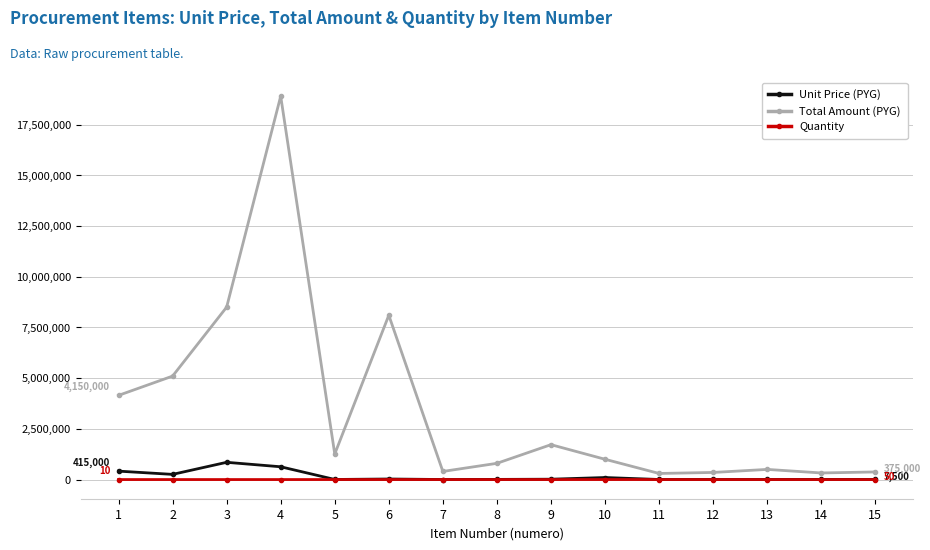

Which category has the highest value in the Total Amount (PYG) series?

4